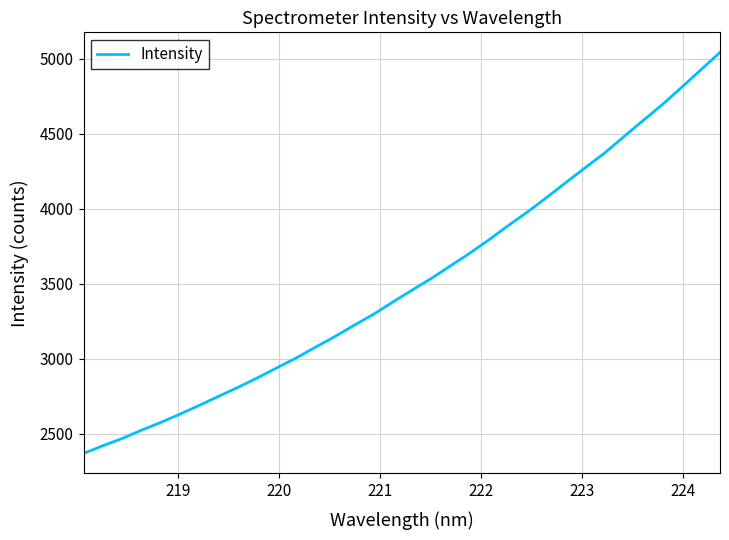

What is the difference between the maximum and minimum values?

2673.6